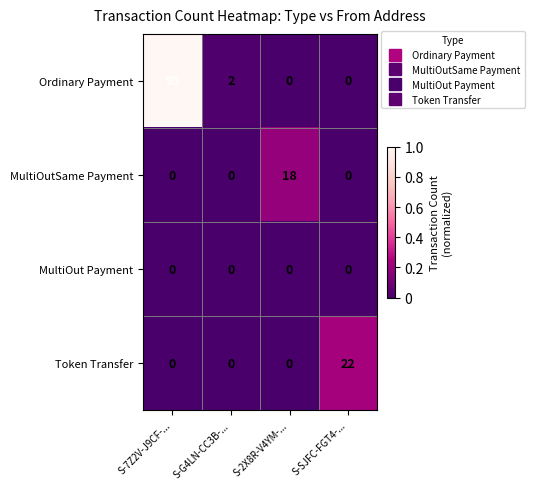

Is it true that MultiOutSame Payment equals 12 at S-2X8R-V4YM-...?

False